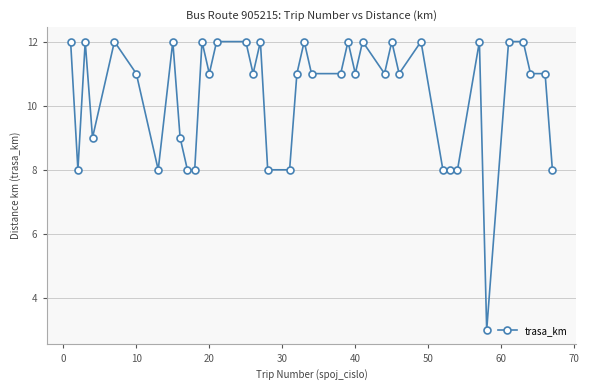

What is the minimum value shown in the chart?

3